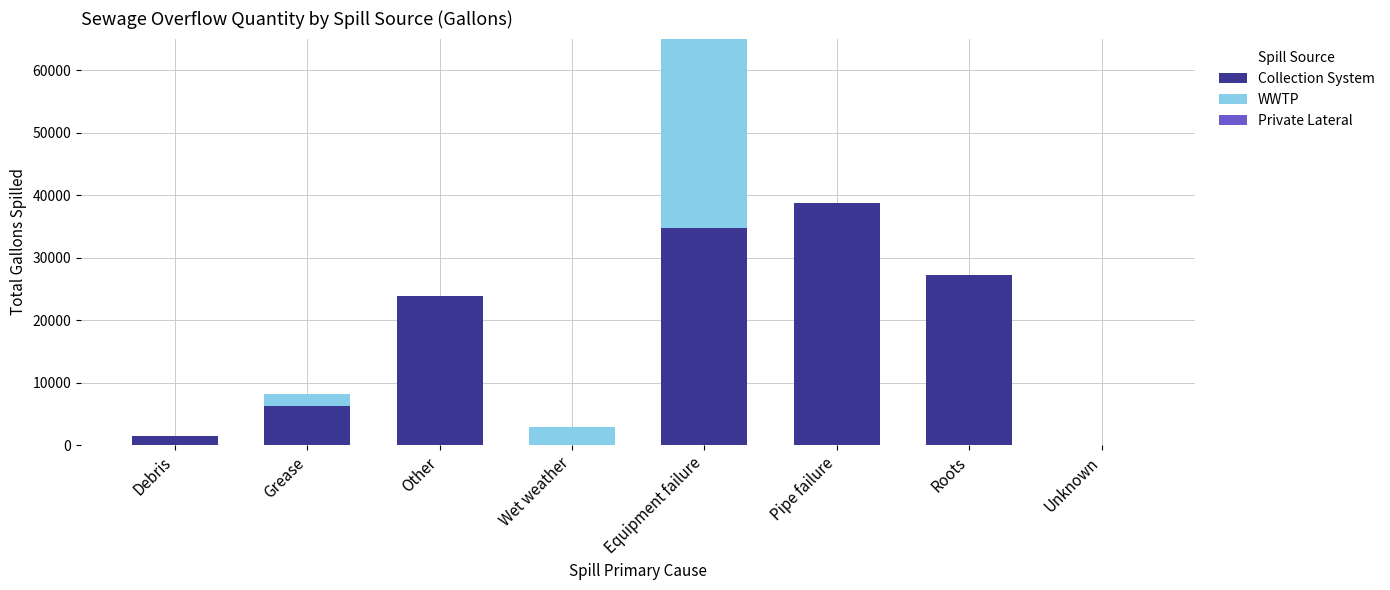

What is the total value across all series at Equipment failure?

65041